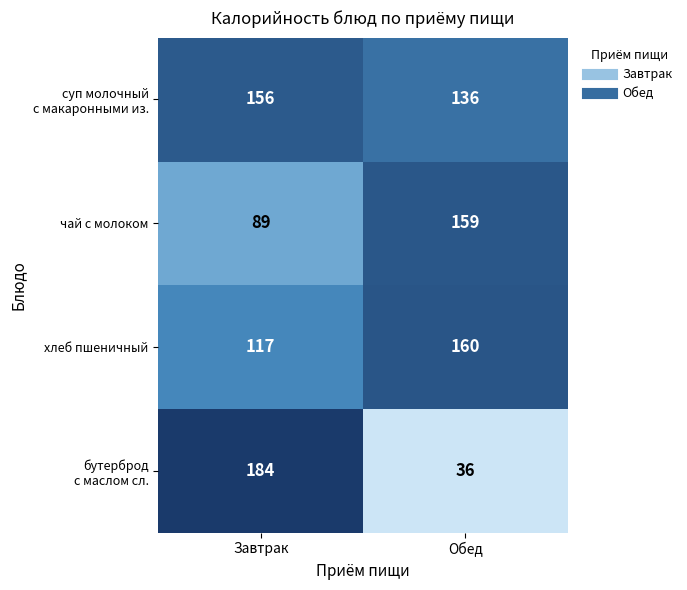

At which category does the chart reach its peak across all series?

Завтрак